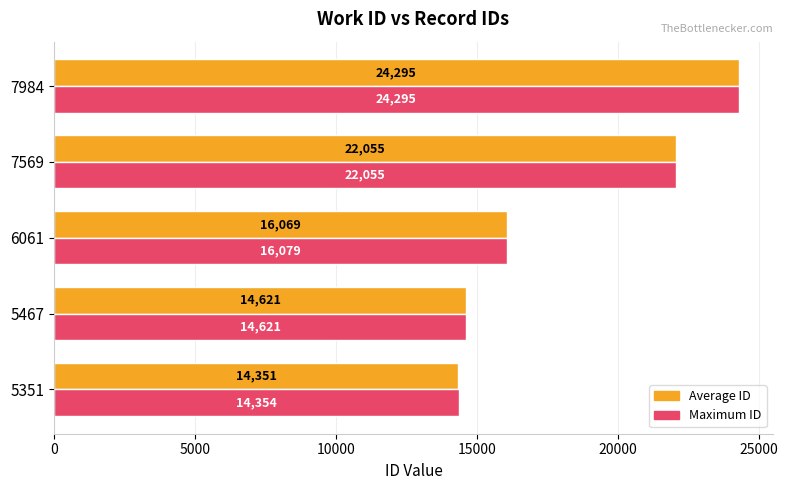

Which series has the largest total across all categories?

Maximum ID